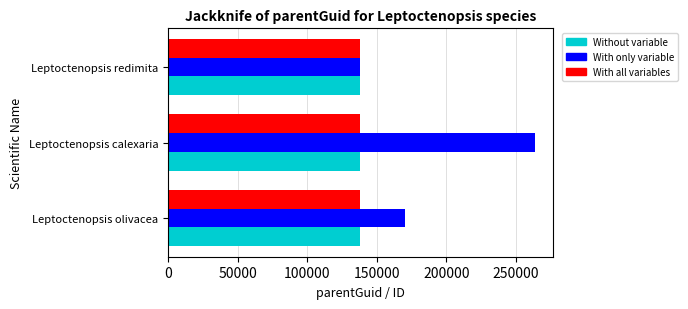

Where is With only variable nearest to the value 200940?

Leptoctenopsis olivacea